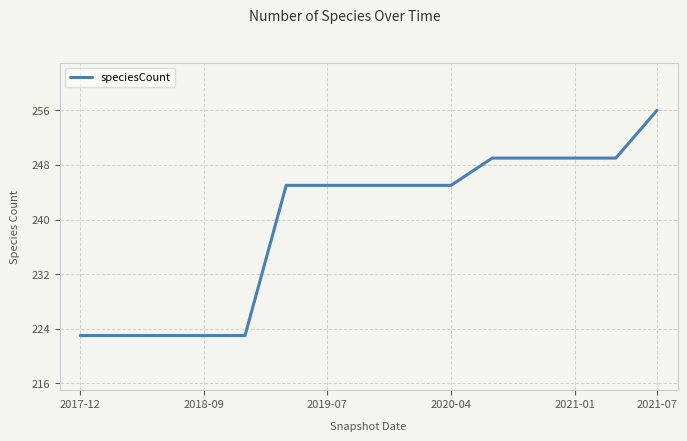

What is the difference between the second highest and second lowest values?

26